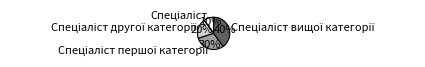

Does any single category account for the majority?

No